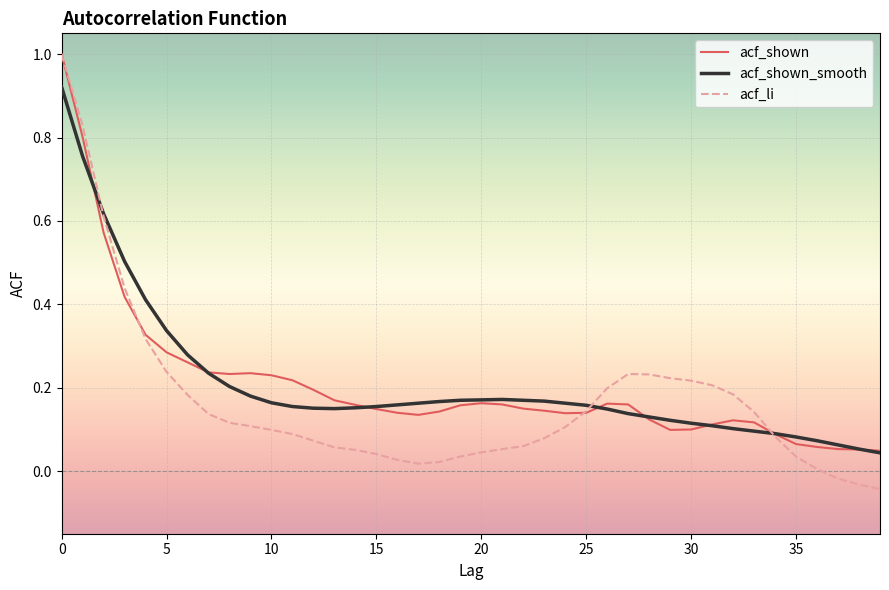

What is the highest value of the acf_shown series?

1.0